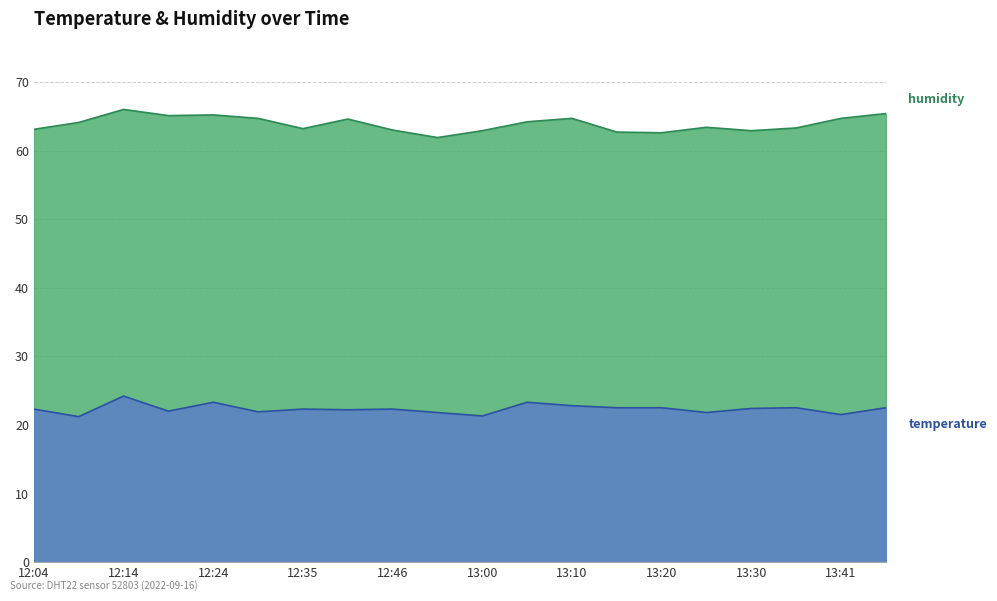

At which category is the sum across all series the highest?

12:14